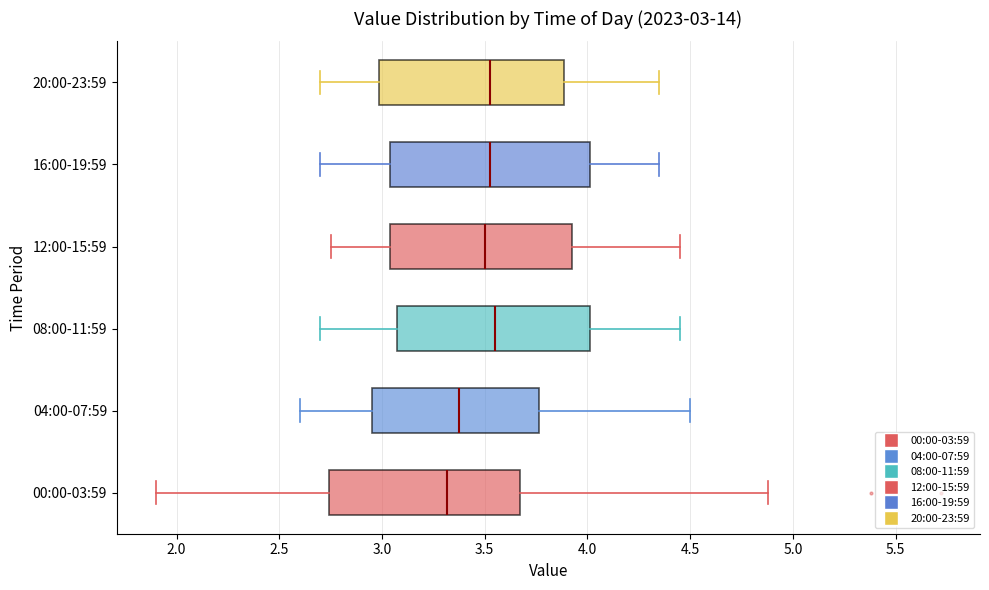

Which box has the furthest to the left median line?

00:00-03:59